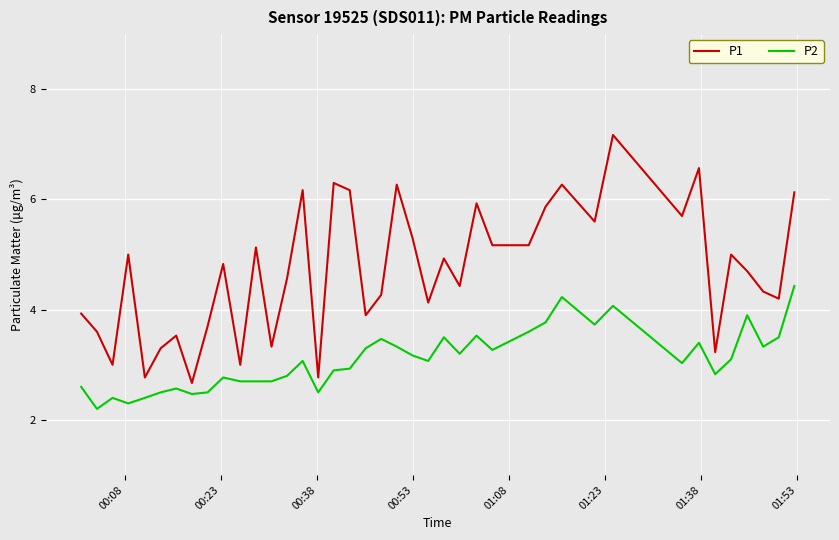

Which series has the largest range (max minus min)?

P1